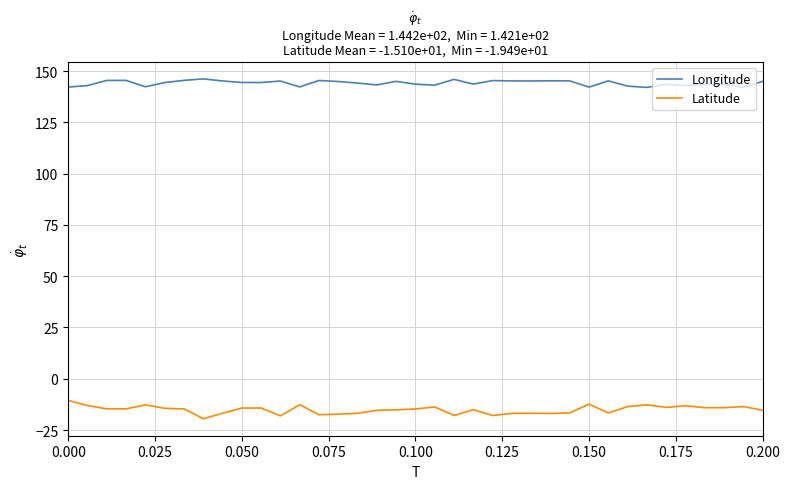

True or false: Longitude and Latitude intersect in this chart.

False